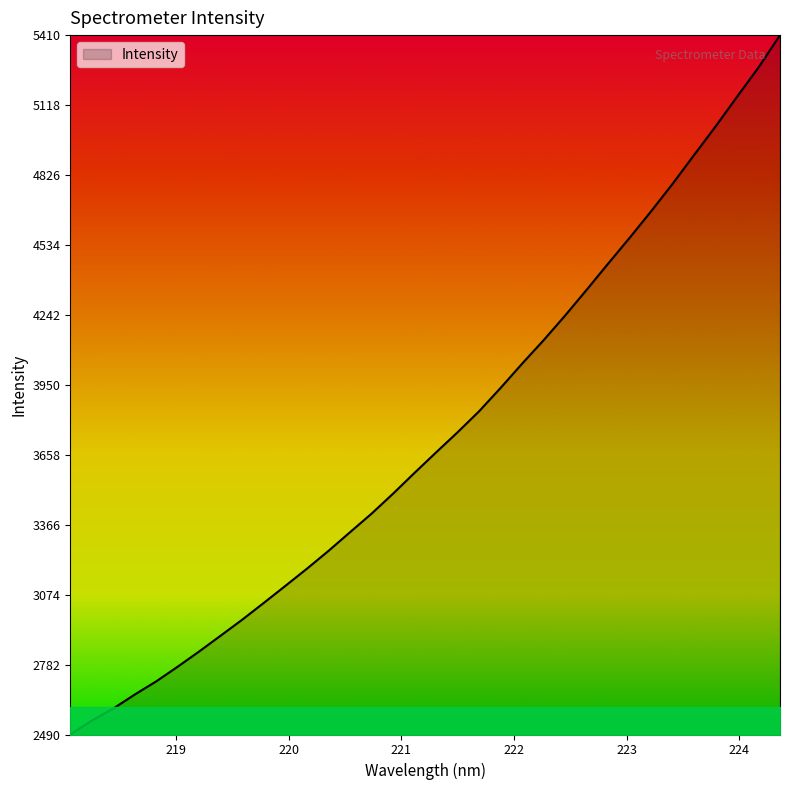

What is the greatest value displayed?

5409.9